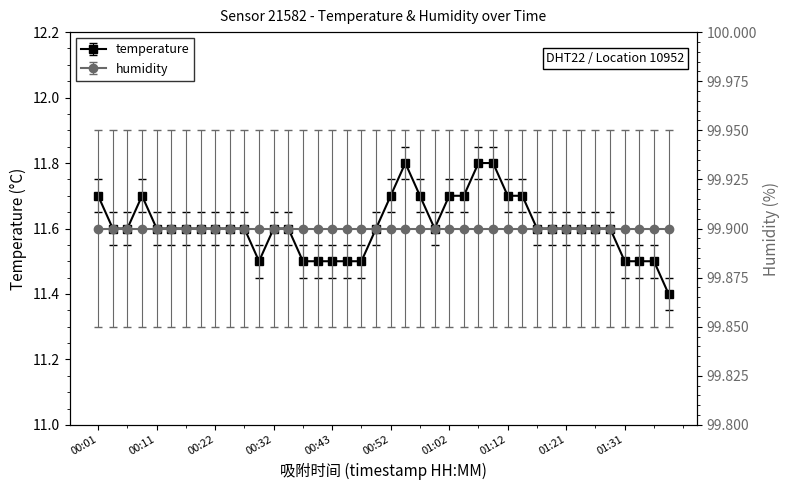

List the labels in order of value, smallest first.

01:38, 00:30, 00:38, 00:40, 00:43, 00:45, 00:47, 01:31, 01:34, 01:36, 00:04, 00:06, 00:11, 00:14, 00:16, 00:19, 00:22, 00:25, 00:27, 00:32, 00:35, 00:50, 01:00, 01:17, 01:19, 01:21, 01:24, 01:26, 01:29, 00:01, 00:09, 00:52, 00:57, 01:02, 01:04, 01:12, 01:14, 00:55, 01:07, 01:09